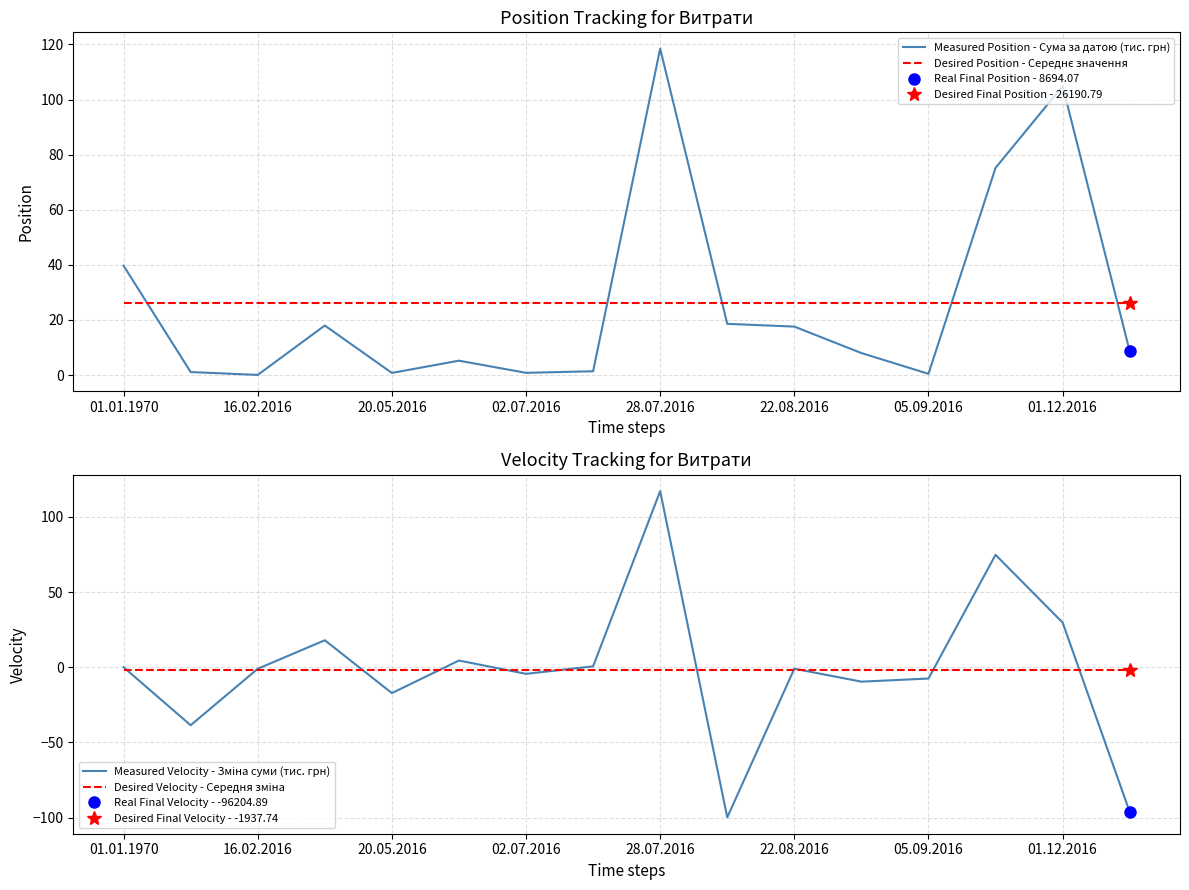

True or false: Desired Position - Середнє значення and Desired Velocity - Середня зміна intersect in this chart.

False